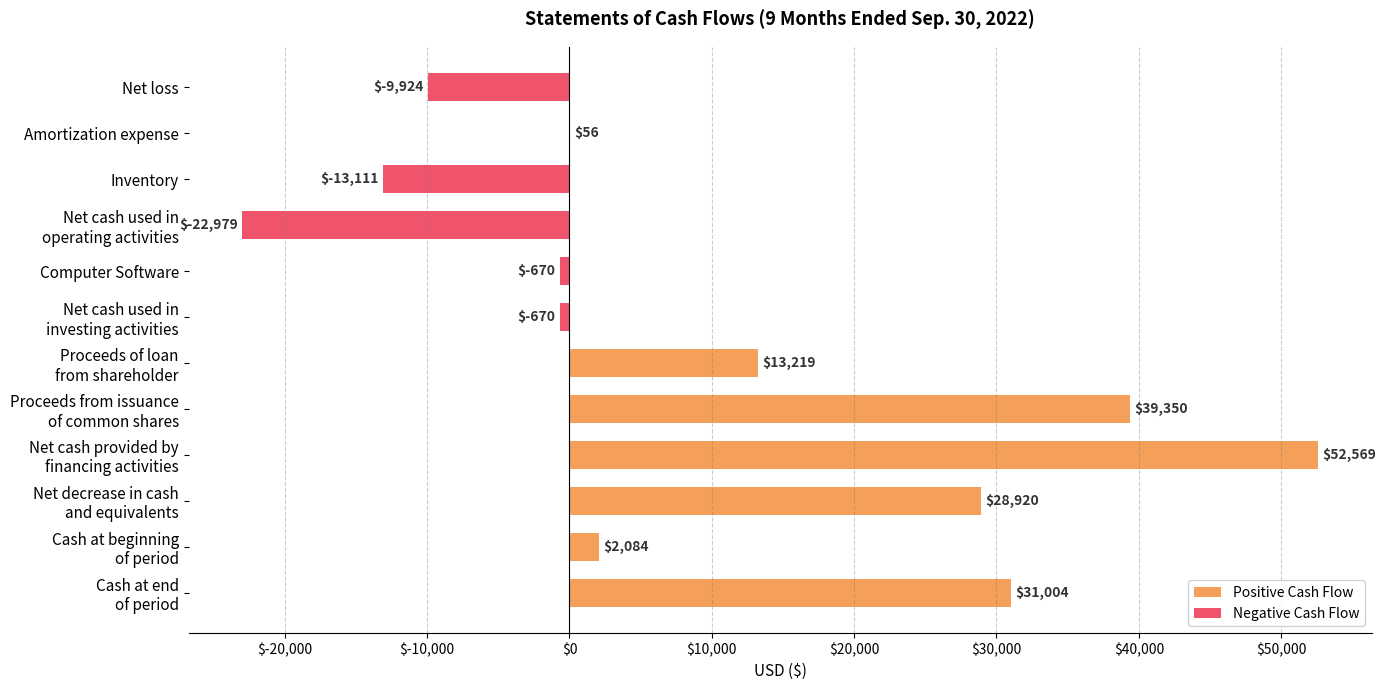

At how many categories does at least one series exceed 12551?

5